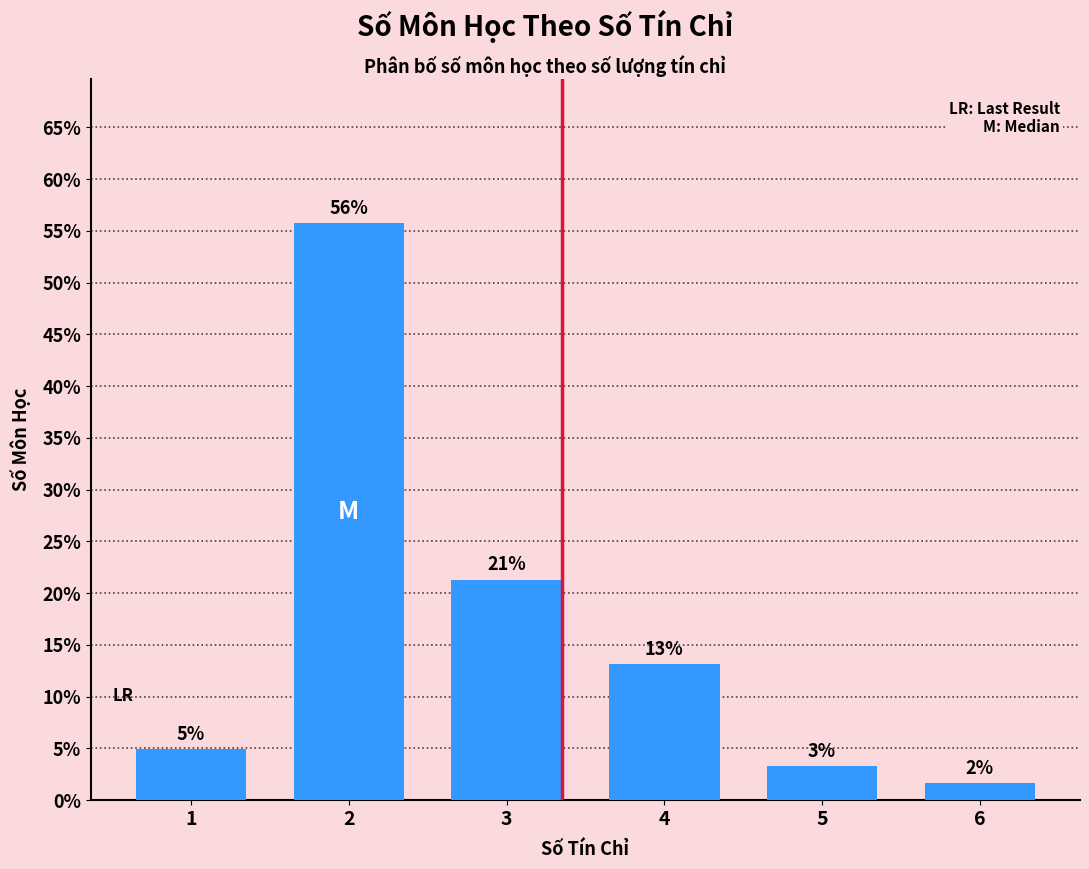

Approximately how many times larger is the value at 3 compared to 6?

13.0